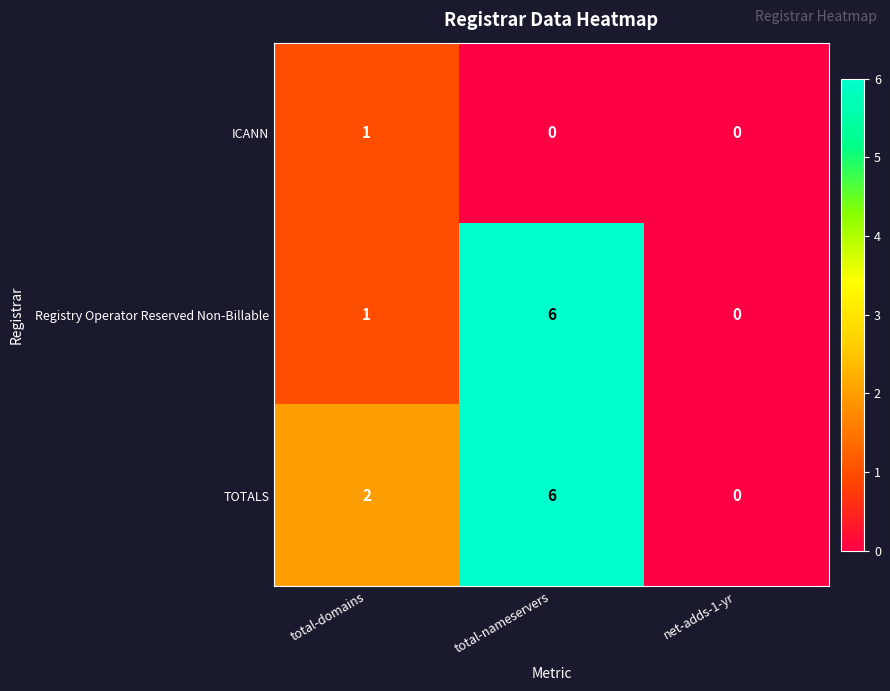

How many distinct data groups are displayed?

3